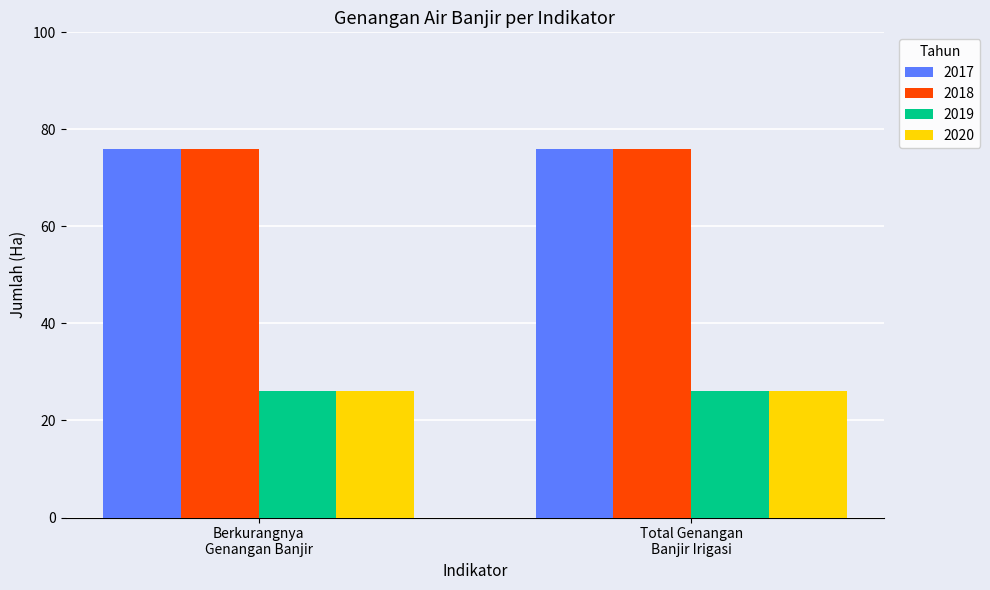

Are the bars horizontal?

No